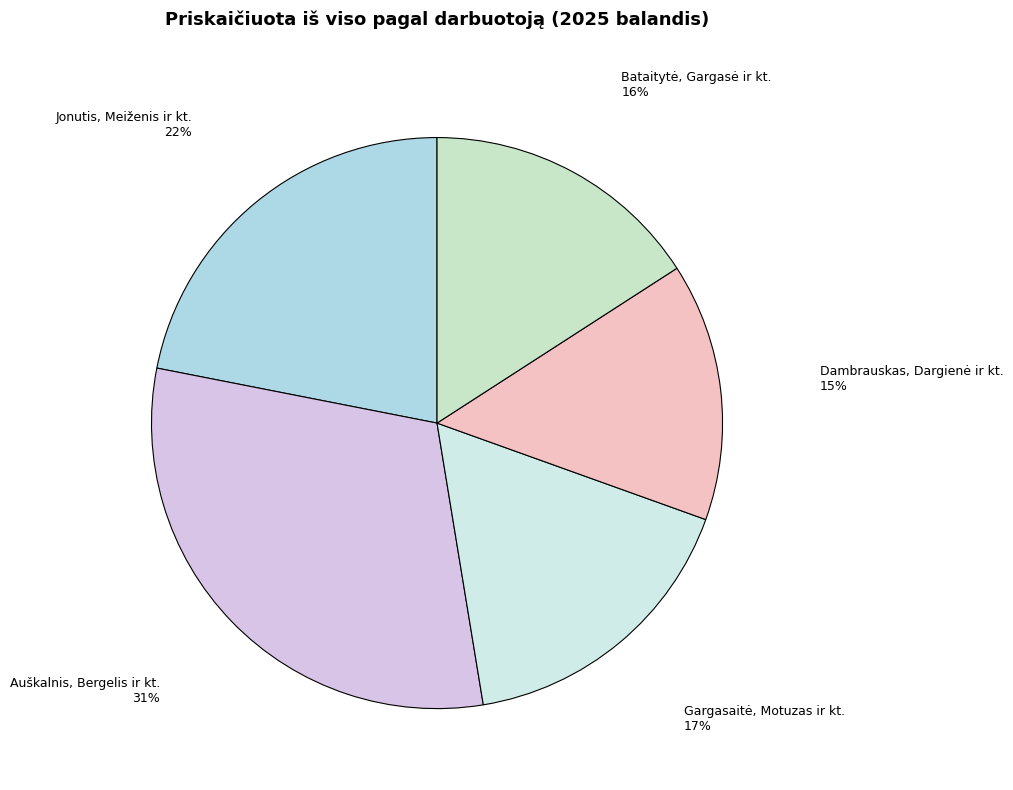

How many segments does this pie chart have?

5